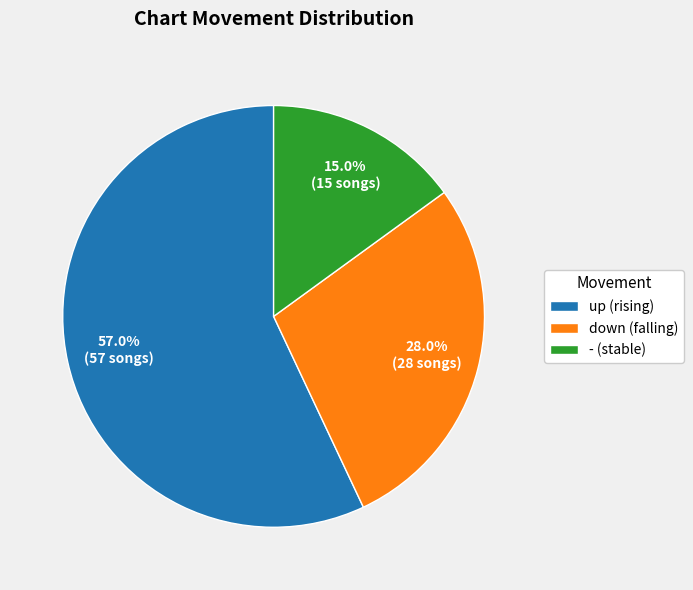

What is the smallest slice in the pie chart?

-